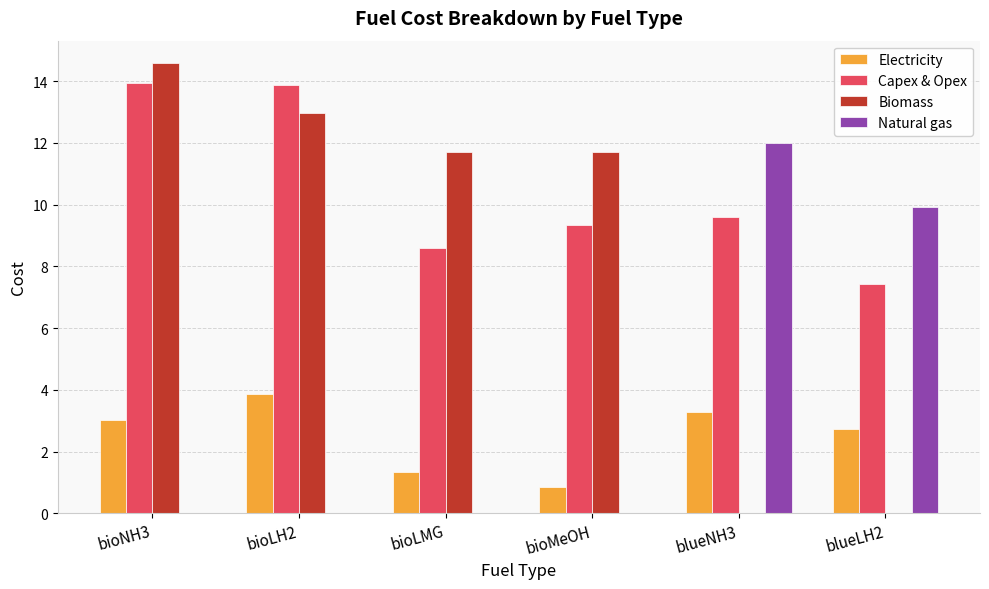

At which category is the sum across all series the highest?

bioNH3